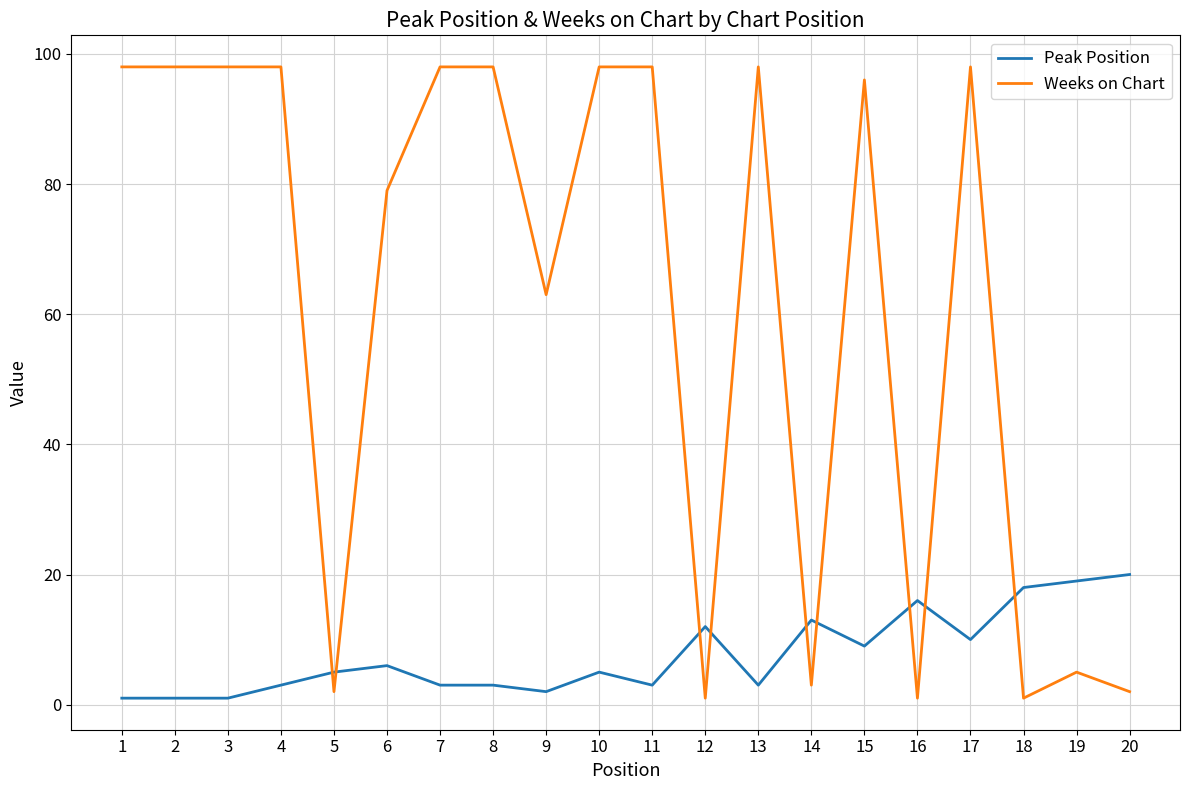

Reading right to left, what are all the values shown in this chart?

Peak Position: 20=20	19=19	18=18	17=10	16=16	15=9	14=13	13=3	12=12	11=3	10=5	9=2	8=3	7=3	6=6	5=5	4=3	3=1	2=1	1=1
Weeks on Chart: 20=2	19=5	18=1	17=98	16=1	15=96	14=3	13=98	12=1	11=98	10=98	9=63	8=98	7=98	6=79	5=2	4=98	3=98	2=98	1=98